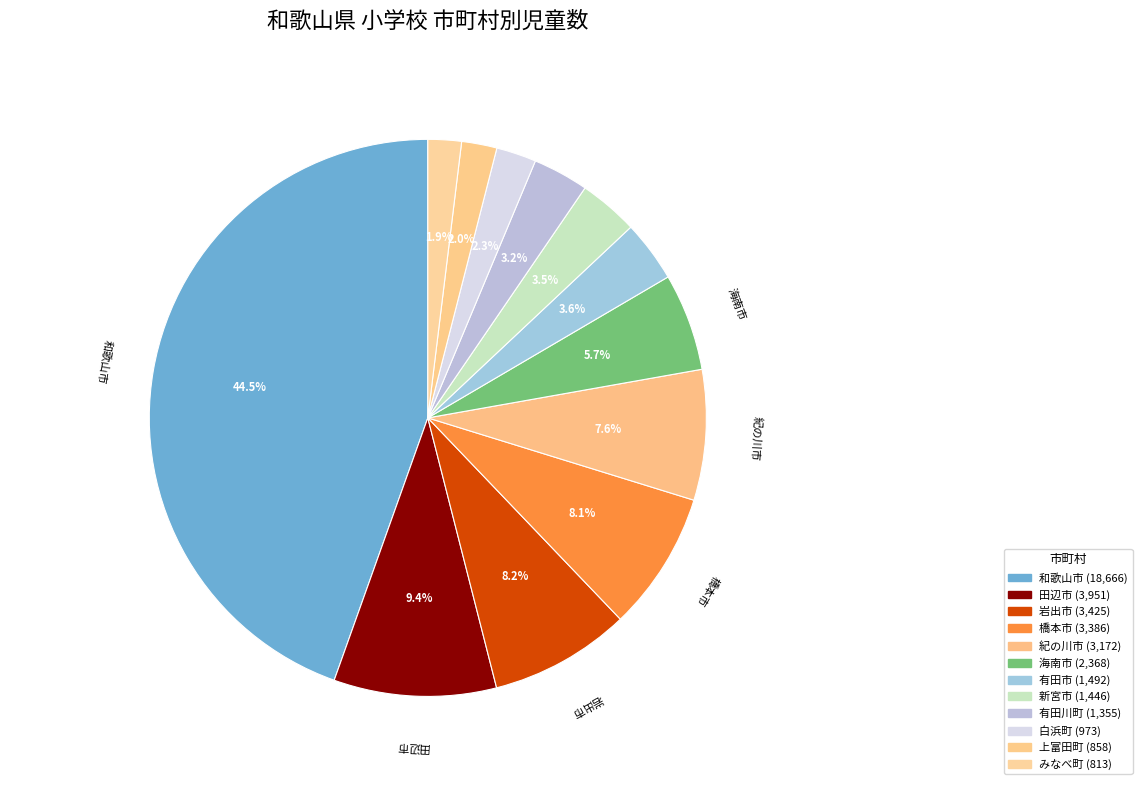

How many segments does this pie chart have?

12